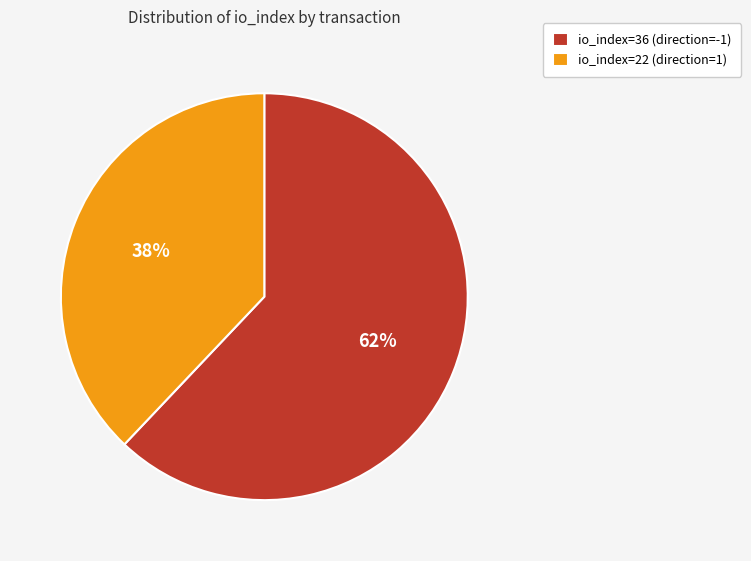

True or false: io_index=36 (direction=-1) accounts for 62% of the total.

True